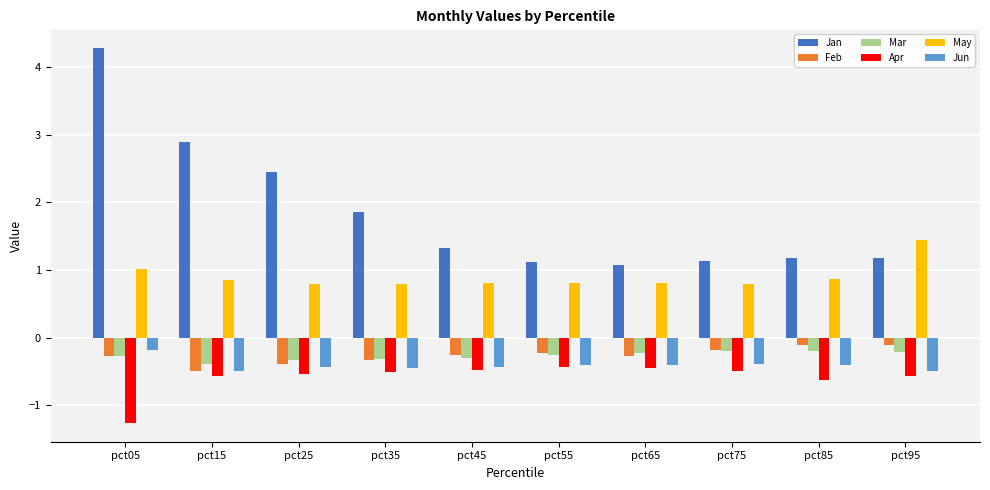

The value of Mar at pct75 is -0.2. True or false?

True